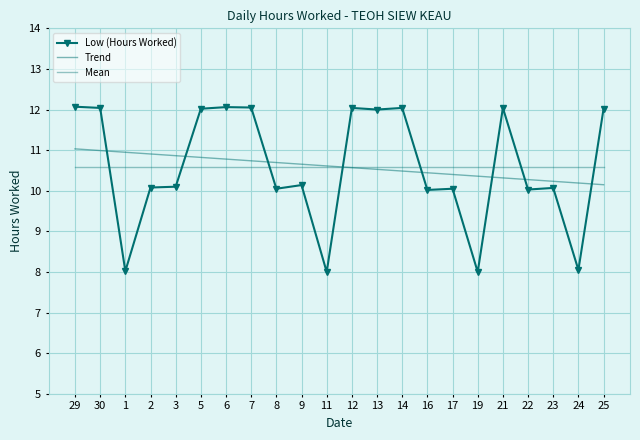

How many intersections are there between Mean and Low (Hours Worked)?

8